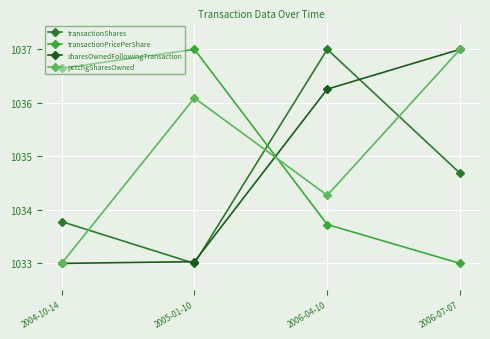

What is the maximum value shown in the chart?

1037.0